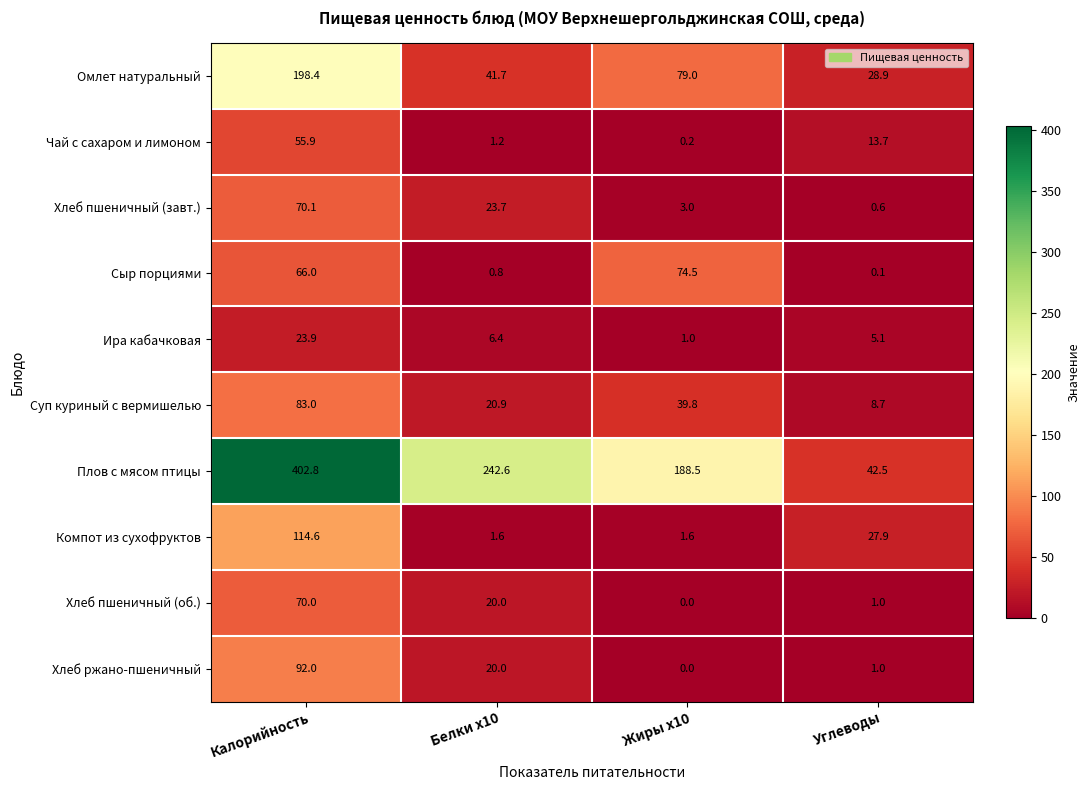

What is the average value of the Чай с сахаром и лимоном series?

17.8